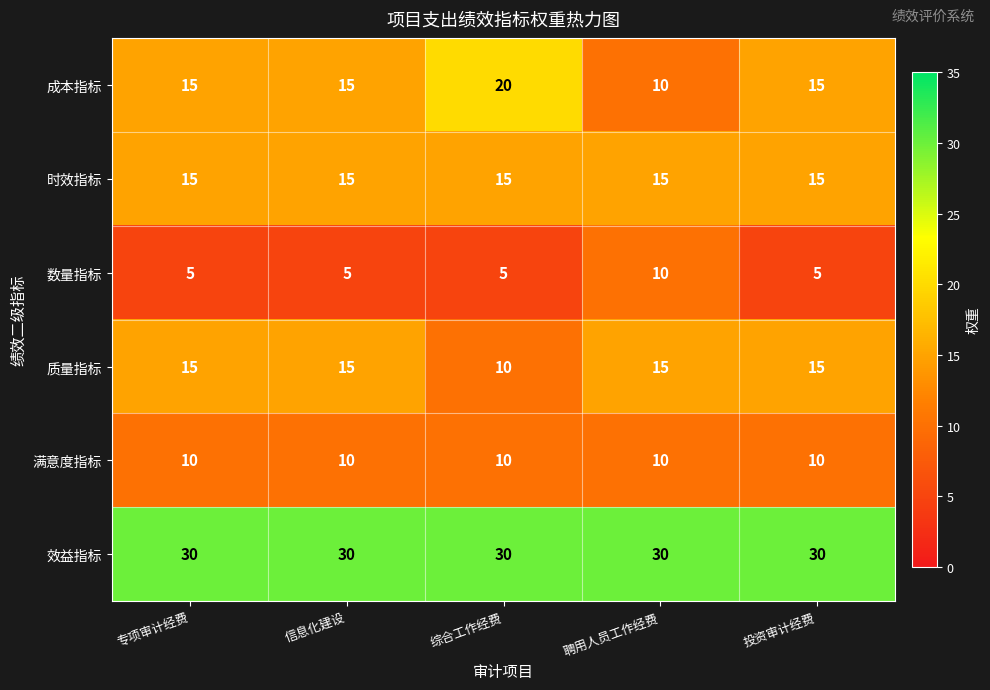

Which series has the largest total across all categories?

效益指标